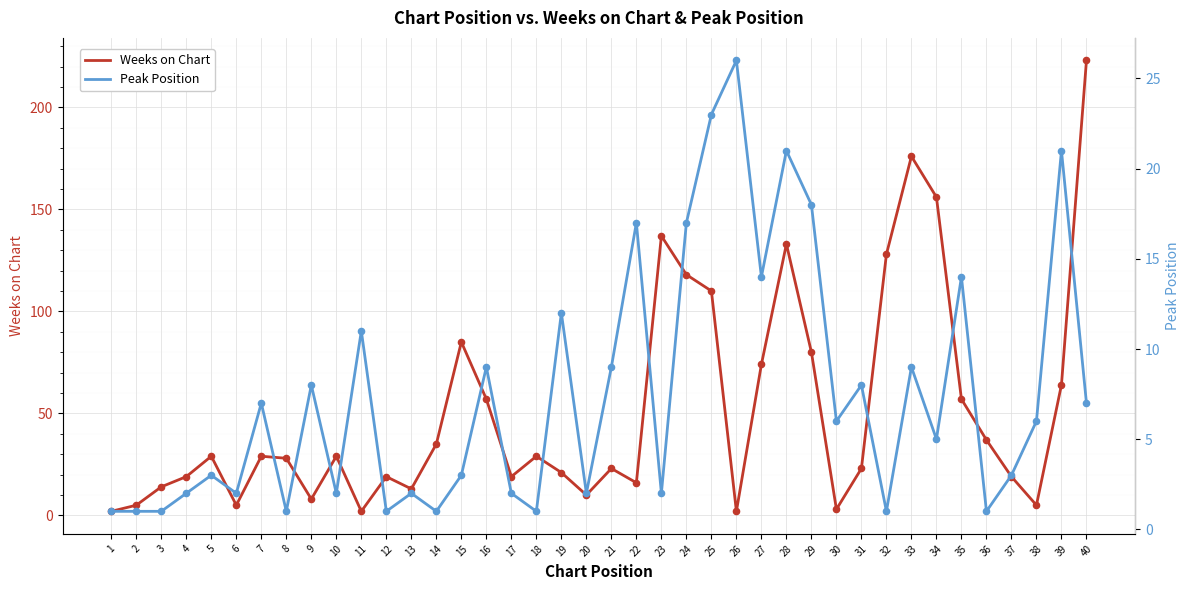

Which series contains the highest Y value?

Weeks on Chart